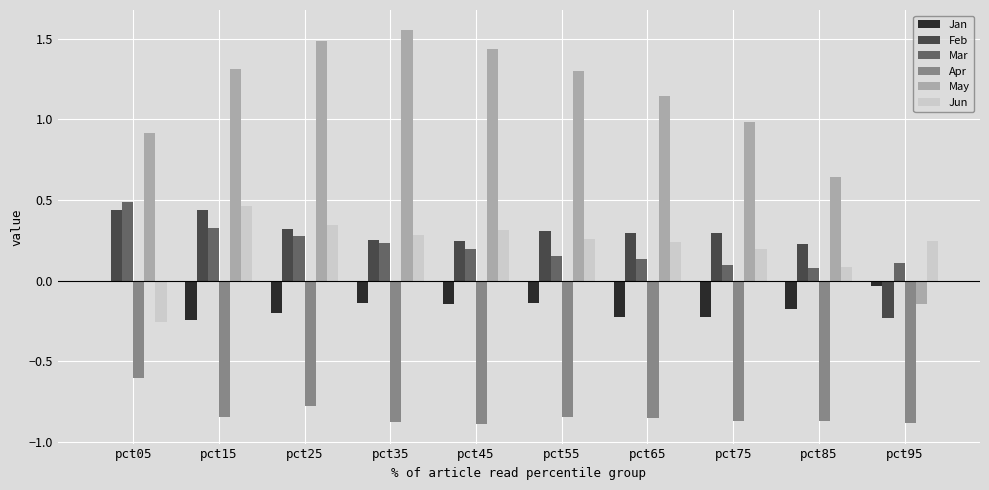

The value of Jun at pct55 is 0.1. True or false?

False